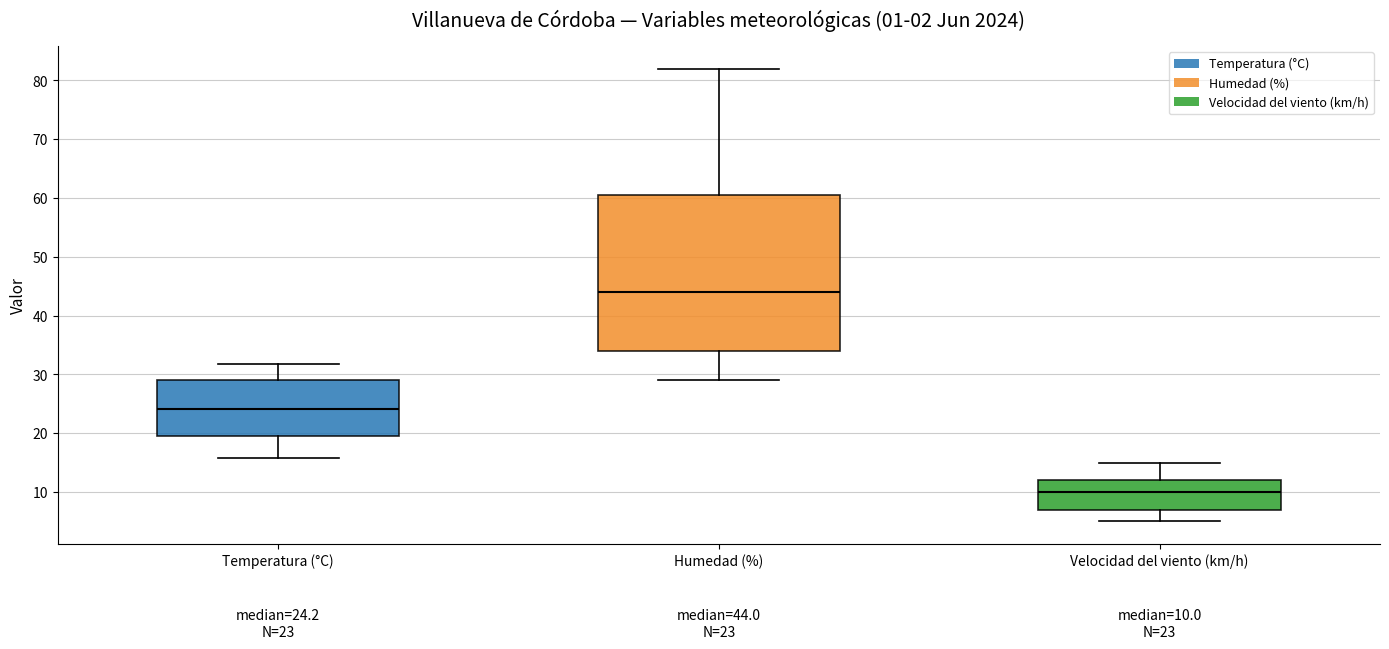

Which box is the tallest, from its lower edge to its upper edge?

Humedad (%)